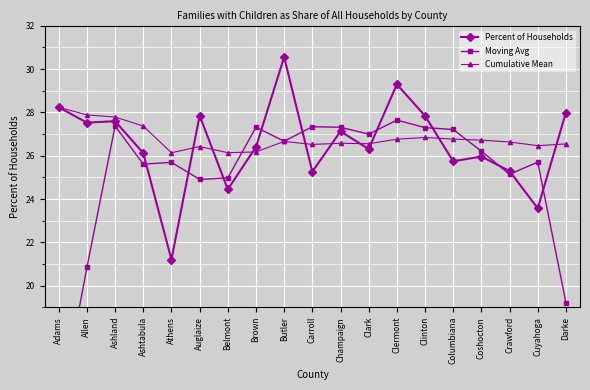

What value does the Cumulative Mean series have at Coshocton?

26.7